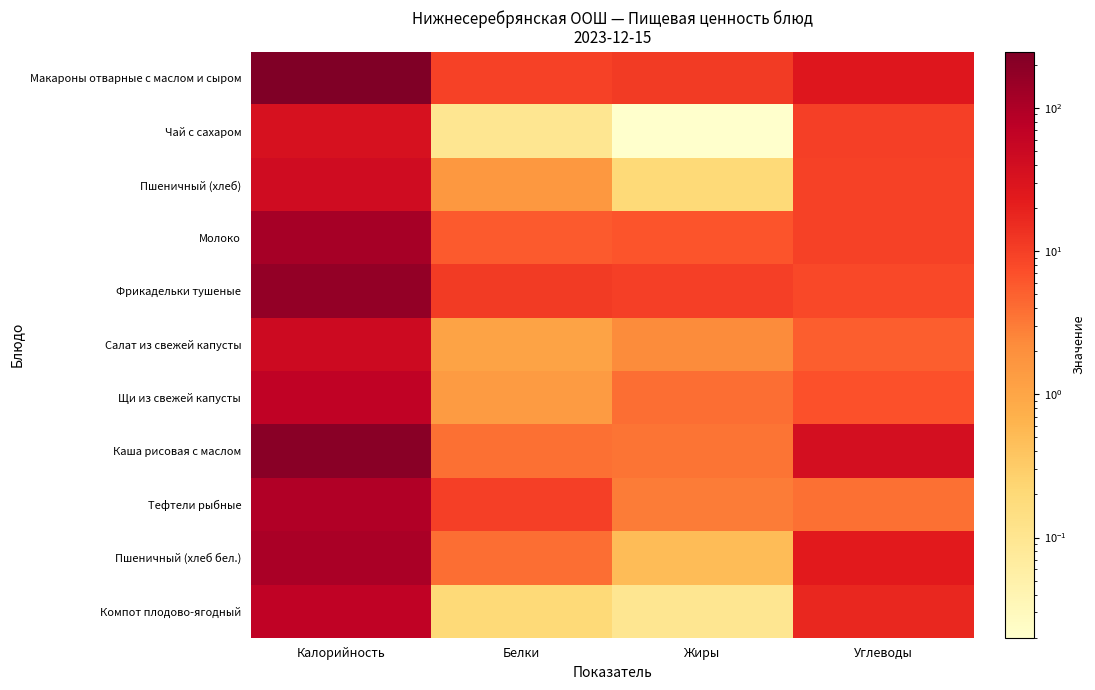

What is the total value across all series at Жиры?

40.9